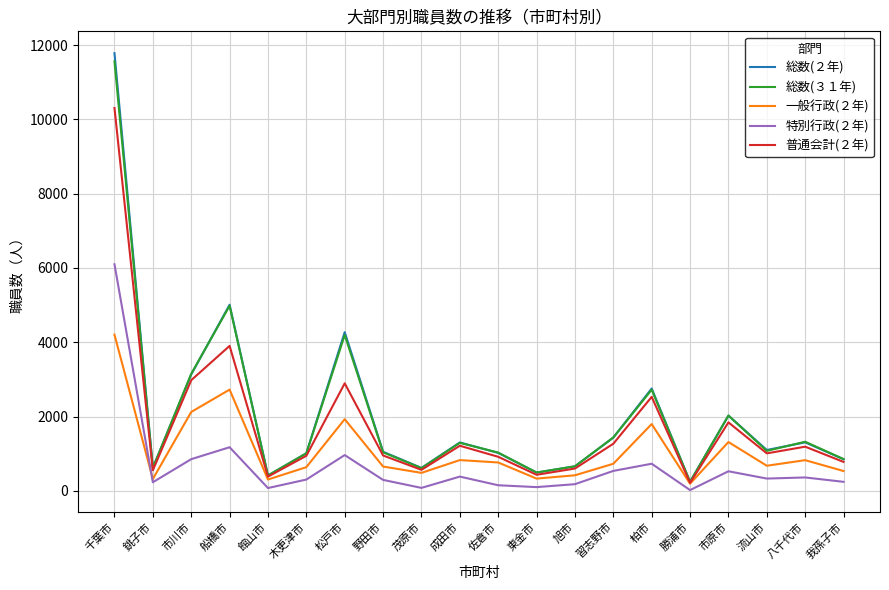

What are all the series names shown in the legend?

総数(２年), 総数(３１年), 一般行政(２年), 特別行政(２年), 普通会計(２年)